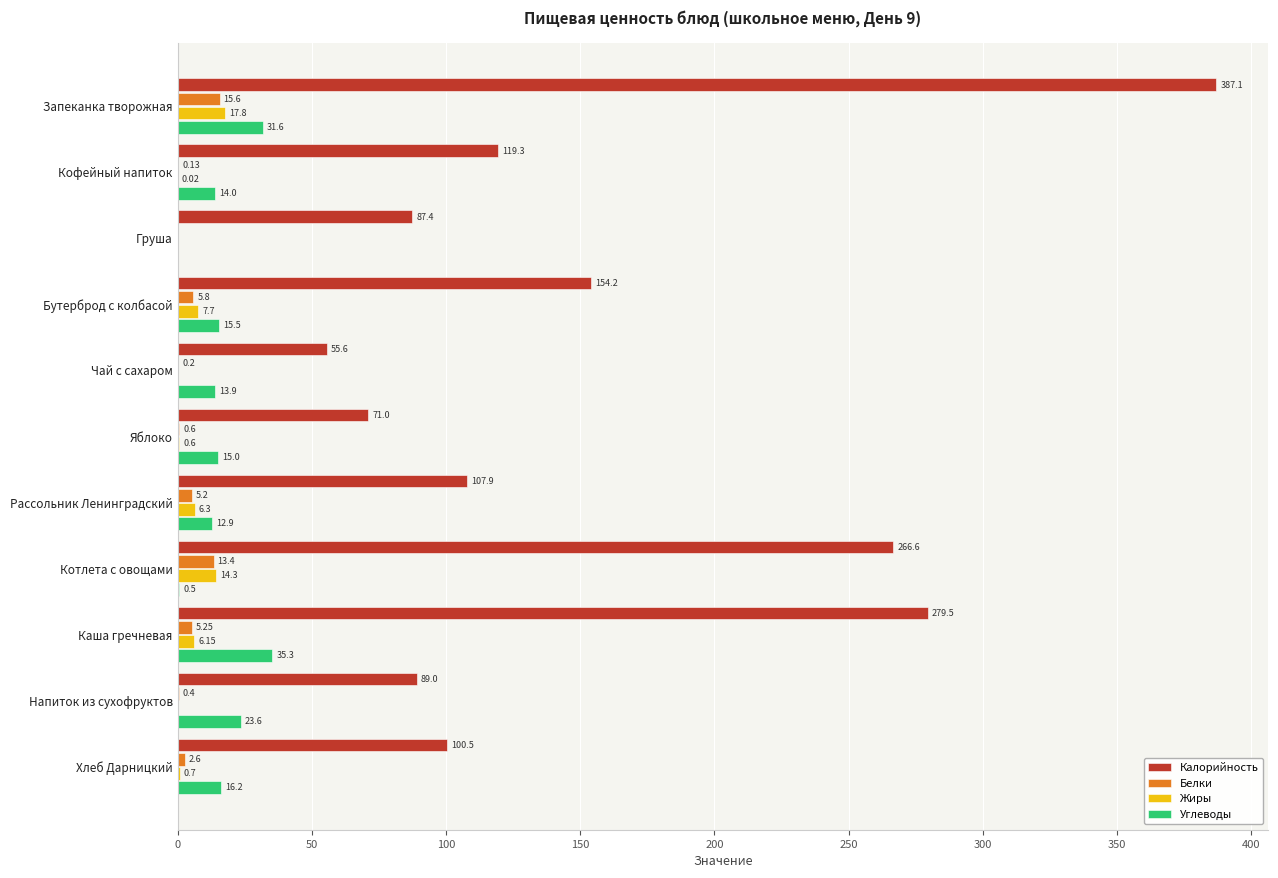

Which series has the largest total across all categories?

Калорийность